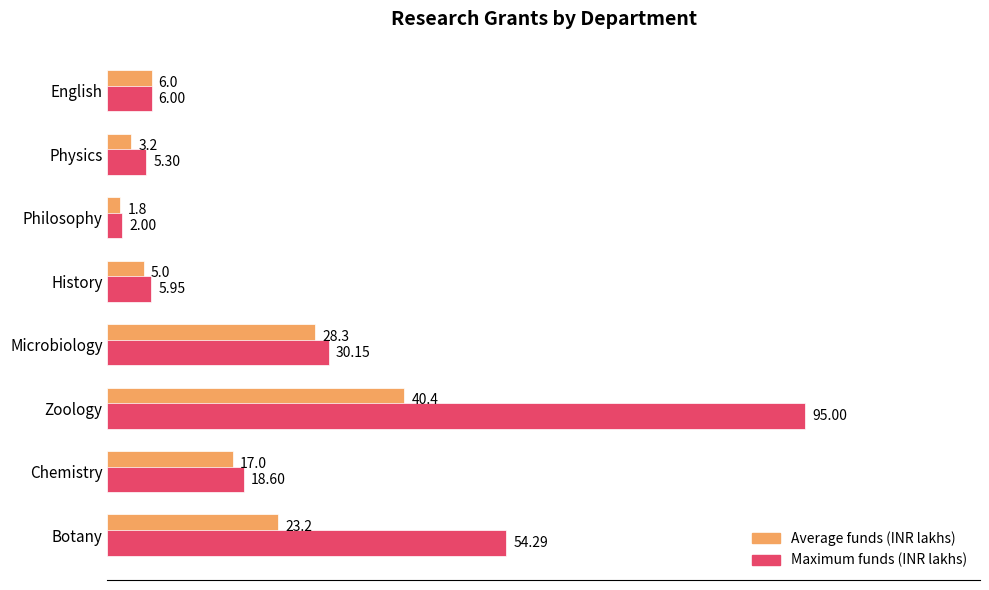

What is the average value of the Average funds (INR lakhs) series?

15.6